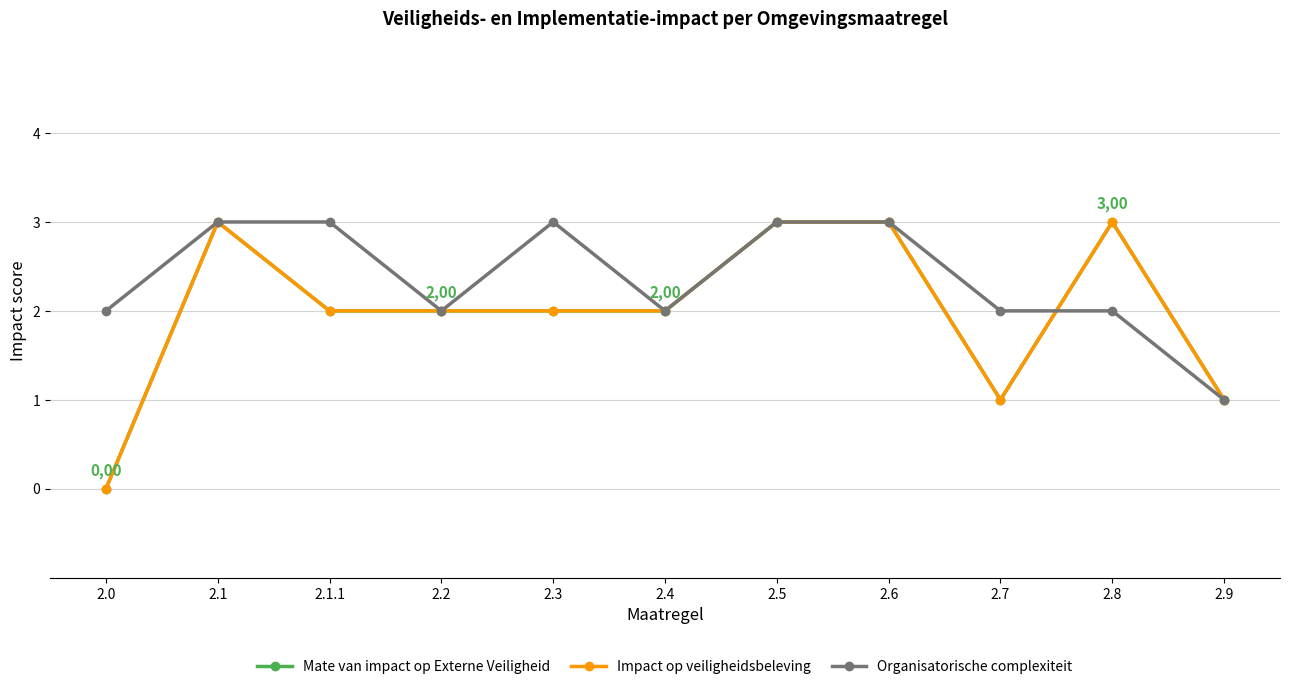

Which category has the highest value in the Organisatorische complexiteit series?

2.1